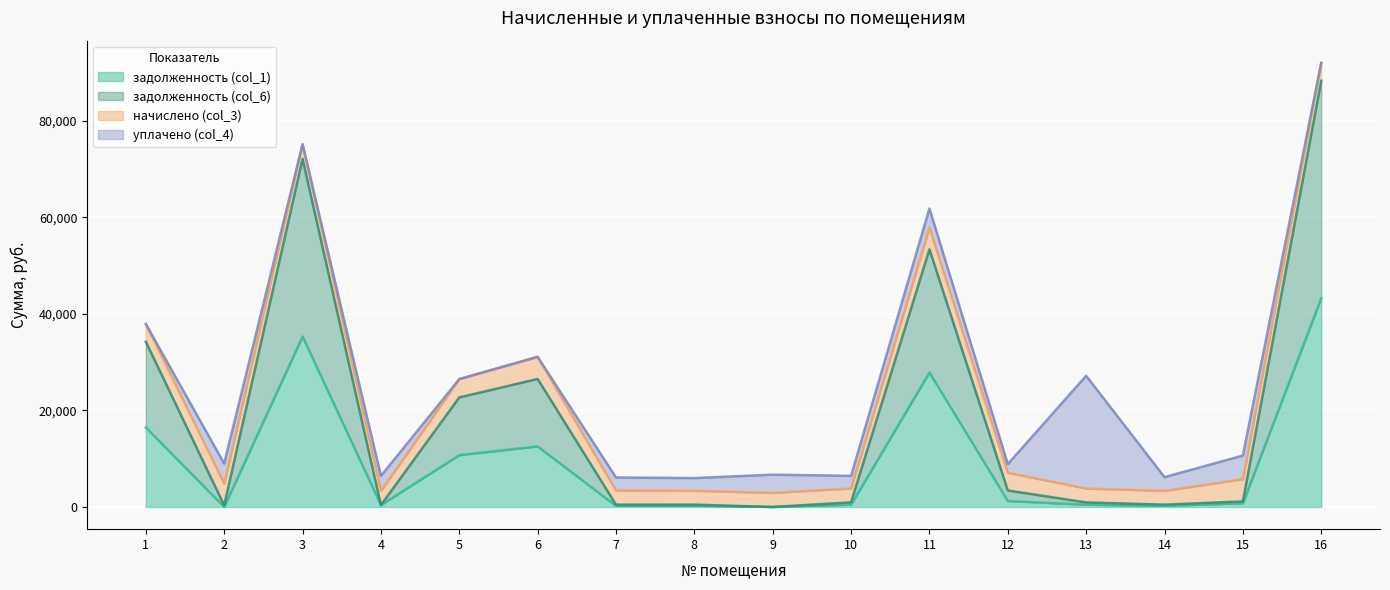

At which label does задолженность (col_6) first exceed 1151?

1